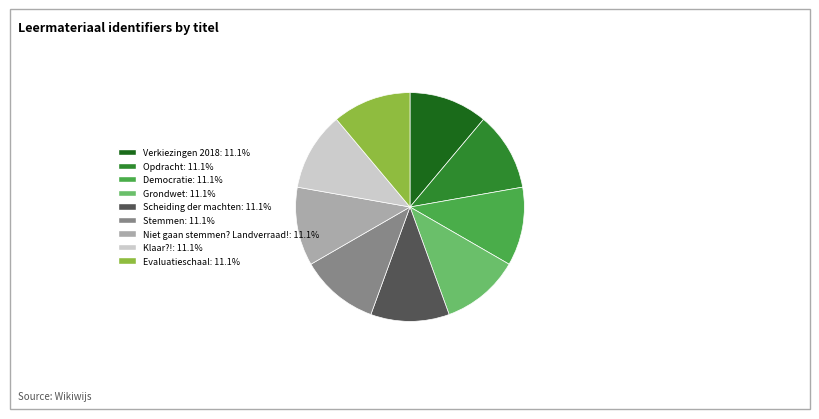

Is the sum of Niet gaan stemmen? Landverraad! and Evaluatieschaal greater than half?

No